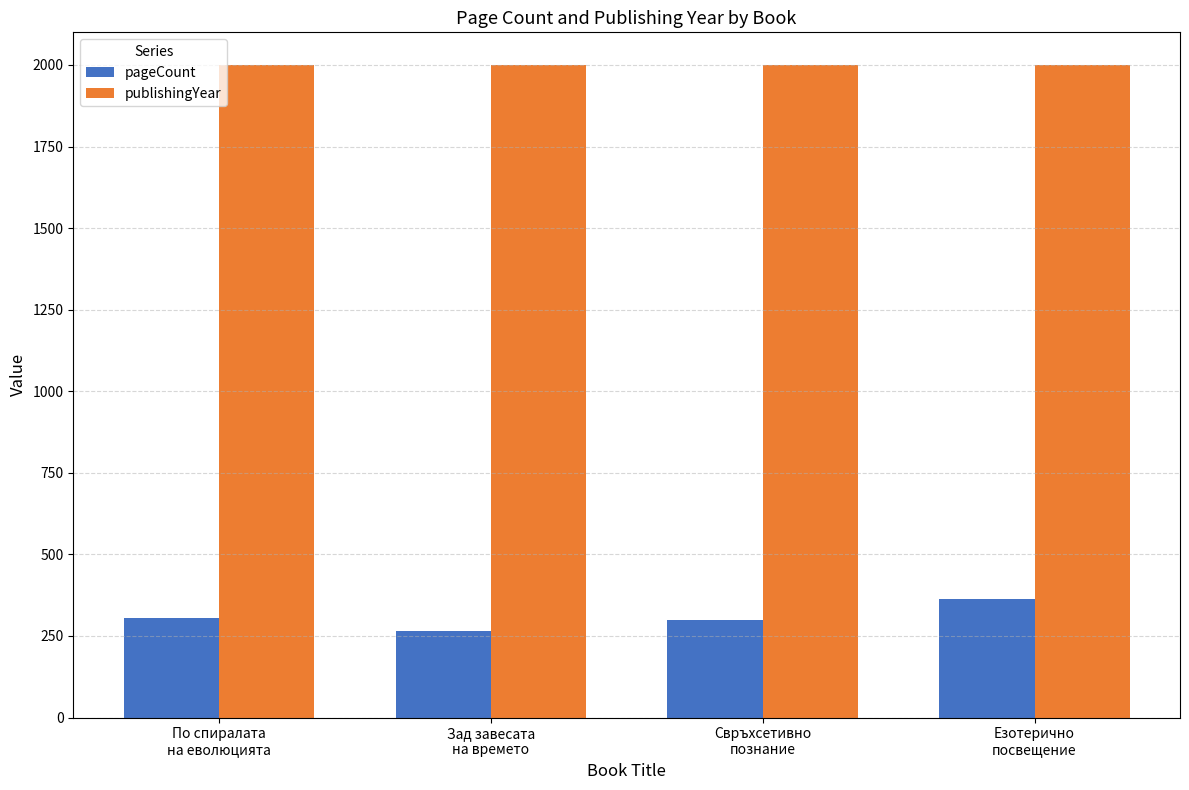

How many bars are there in total?

8